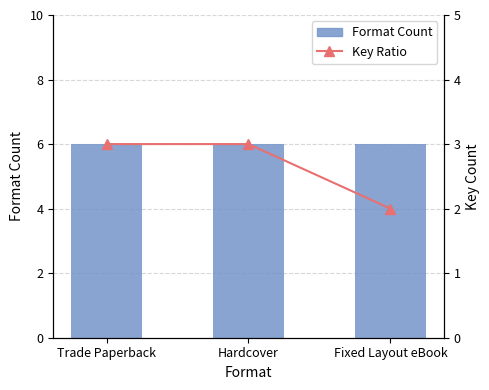

How many groups of bars are there?

3